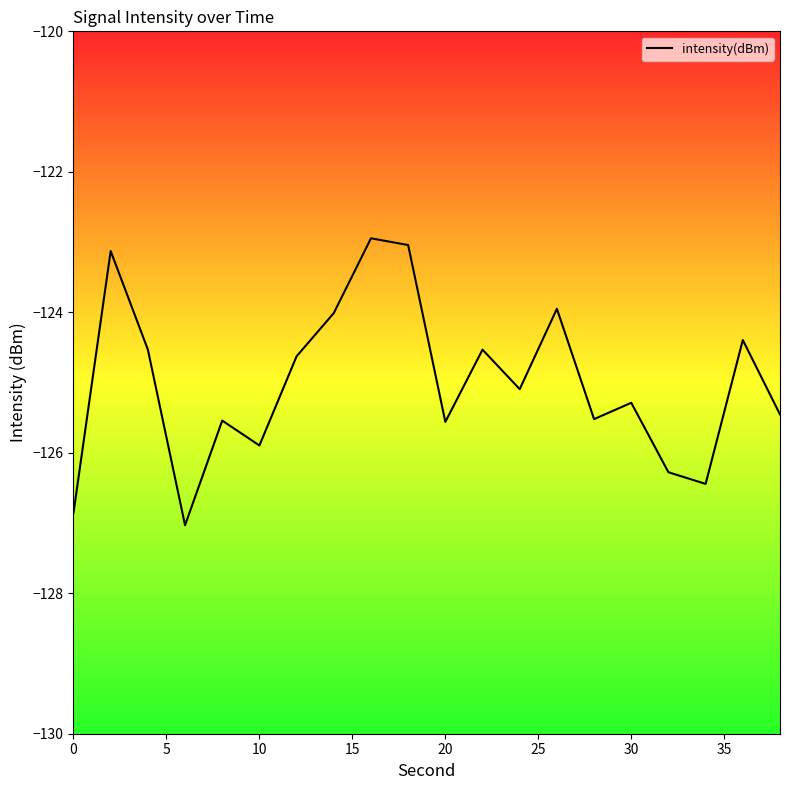

What is the smallest value displayed?

-127.0